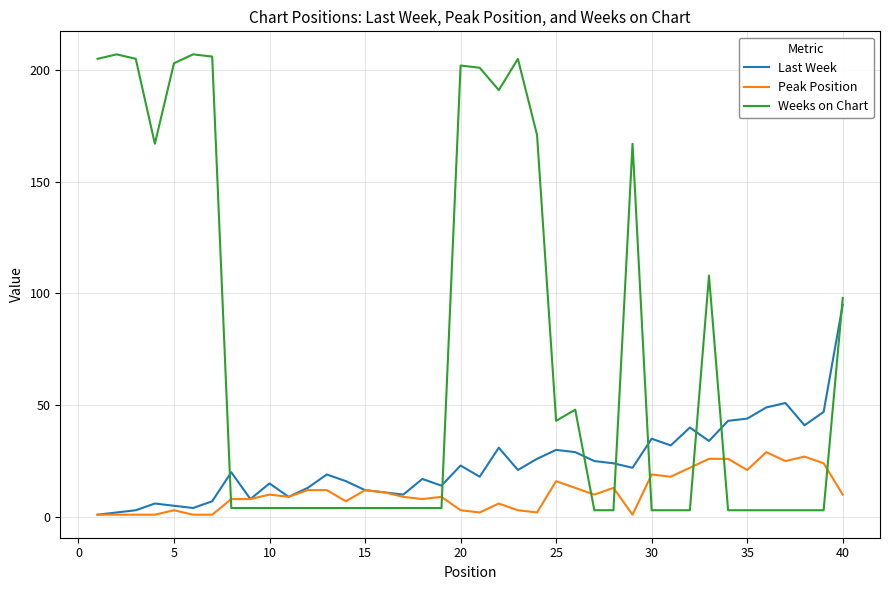

Which series has the largest range (max minus min)?

Weeks on Chart